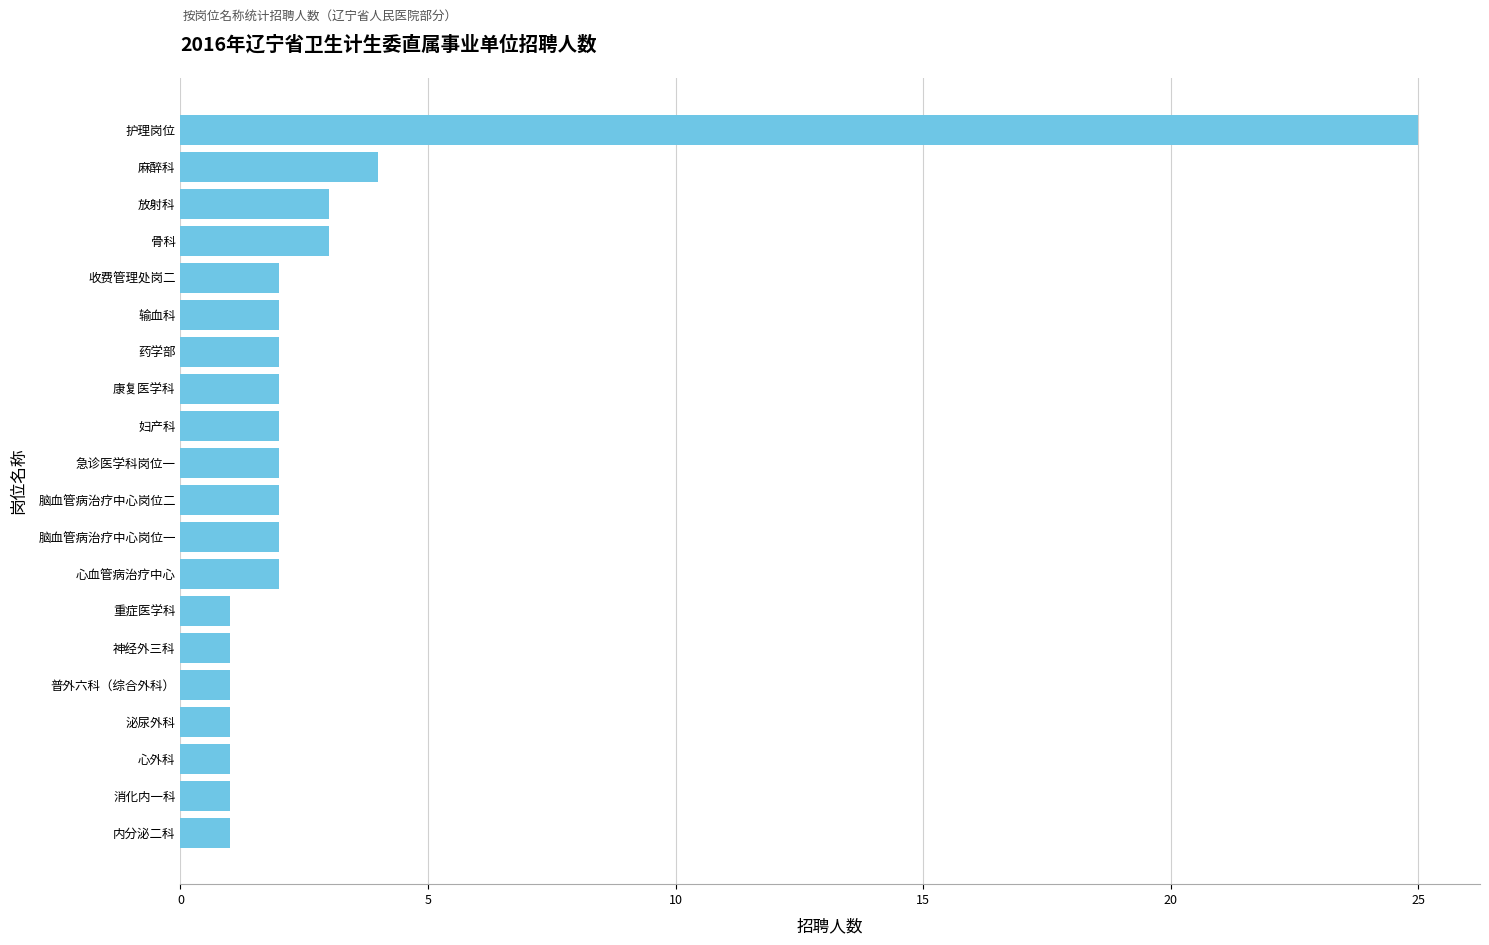

At which label is the value closest to 13?

麻醉科